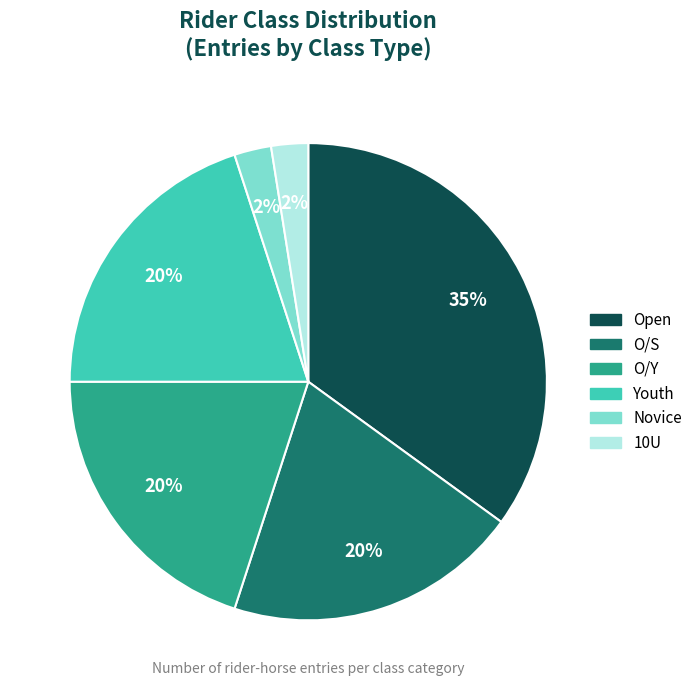

Is it true that Youth is 34% of the pie?

False